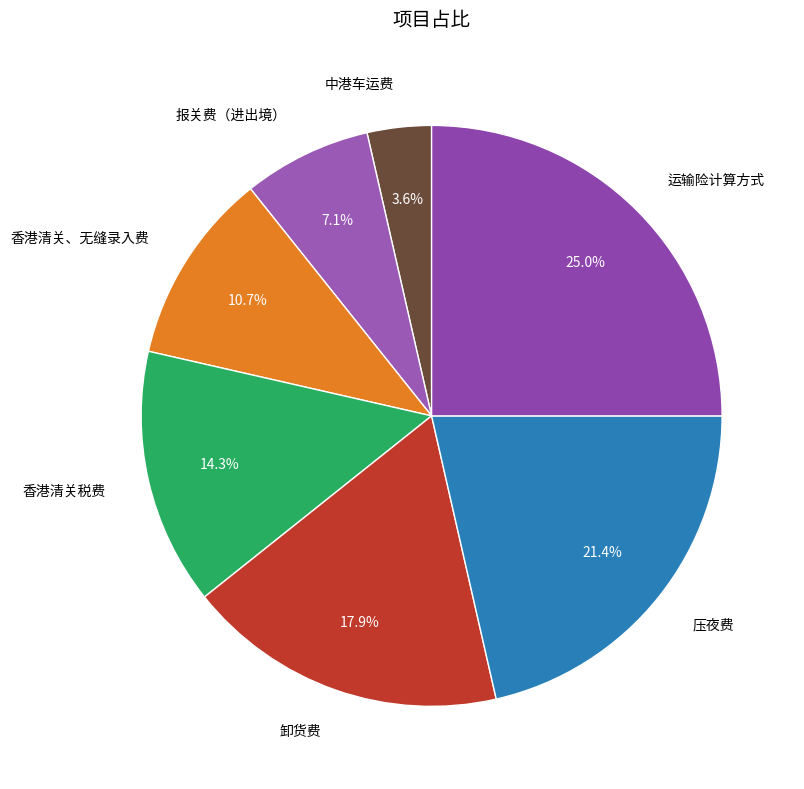

How many slices are in this pie chart?

7